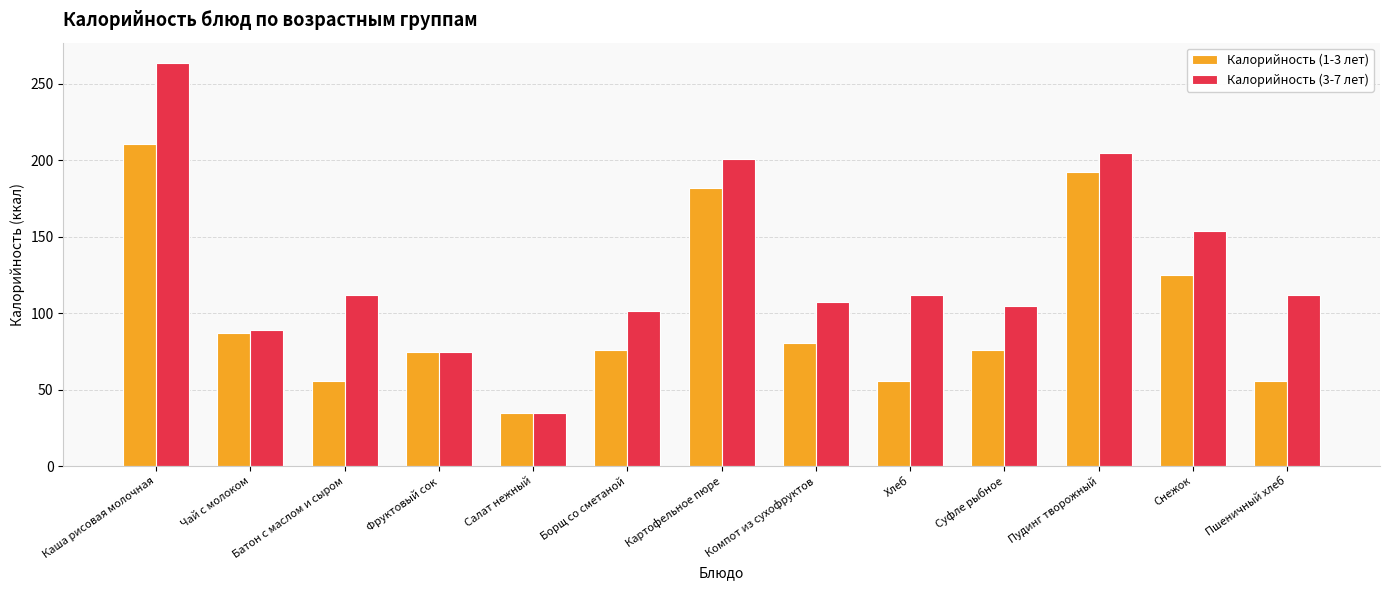

The value of Калорийность (1-3 лет) at Картофельное пюре is 181.9. True or false?

True